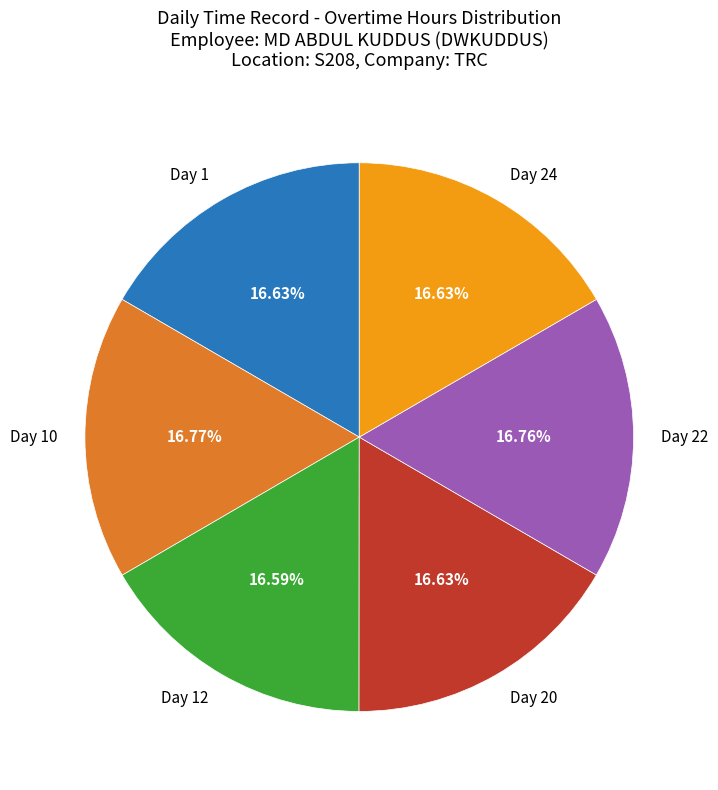

What is the ratio of the value at Day 10 to the value at Day 12?

1.0